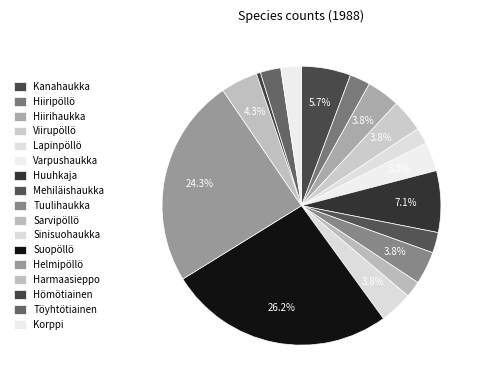

Does Hömötiainen account for over 50% of the chart?

No